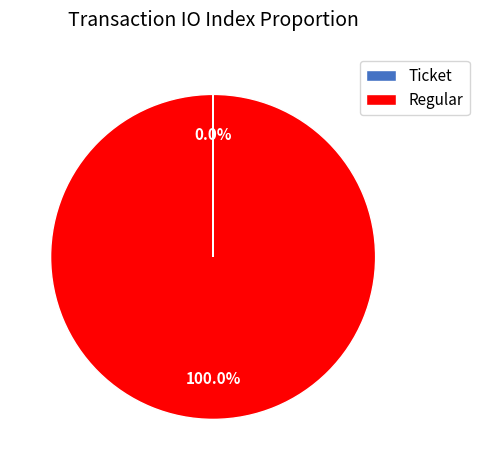

To the nearest percent, what is the difference between the largest and smallest slice percentages?

100%